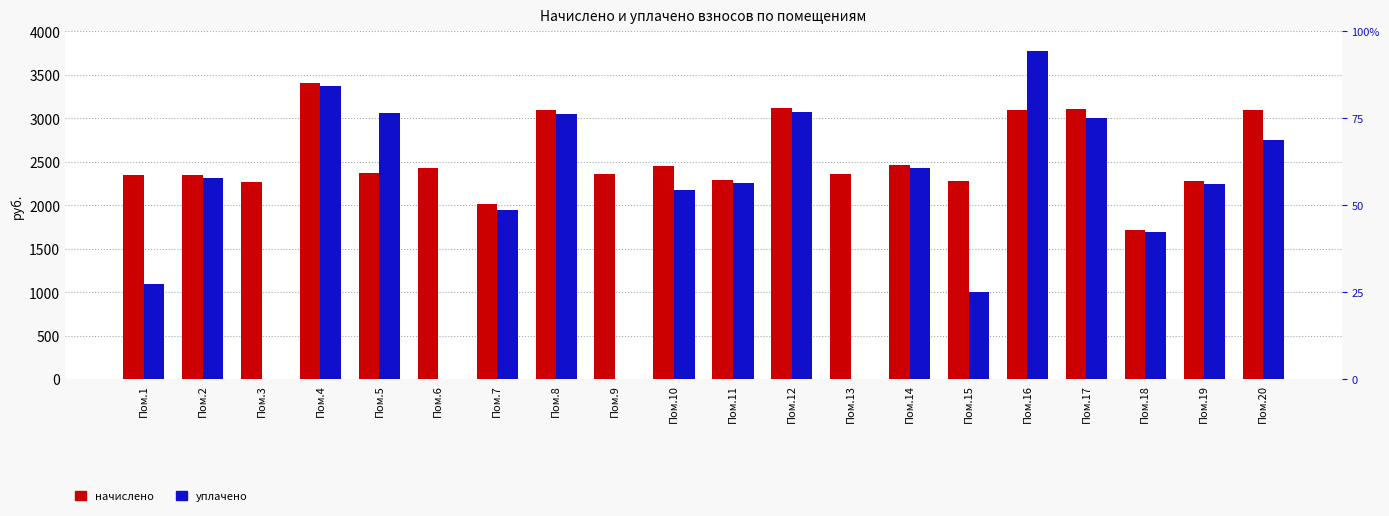

Count the number of data series in this chart.

2